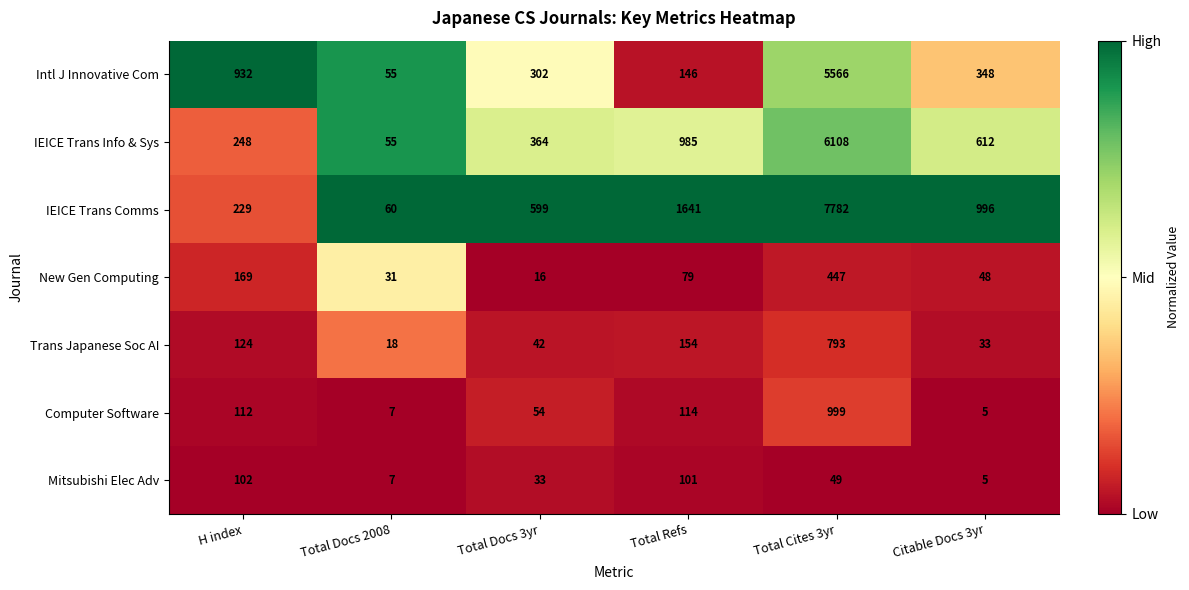

Which series has the largest total across all categories?

IEICE Trans Comms